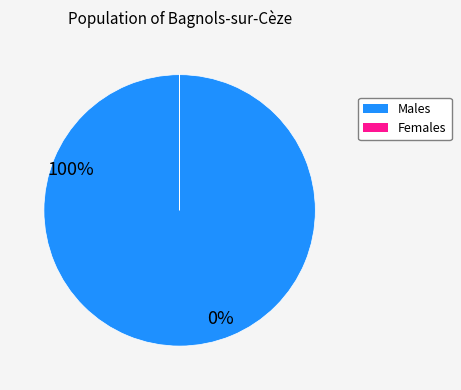

Is there any slice that represents more than half of the pie?

Yes